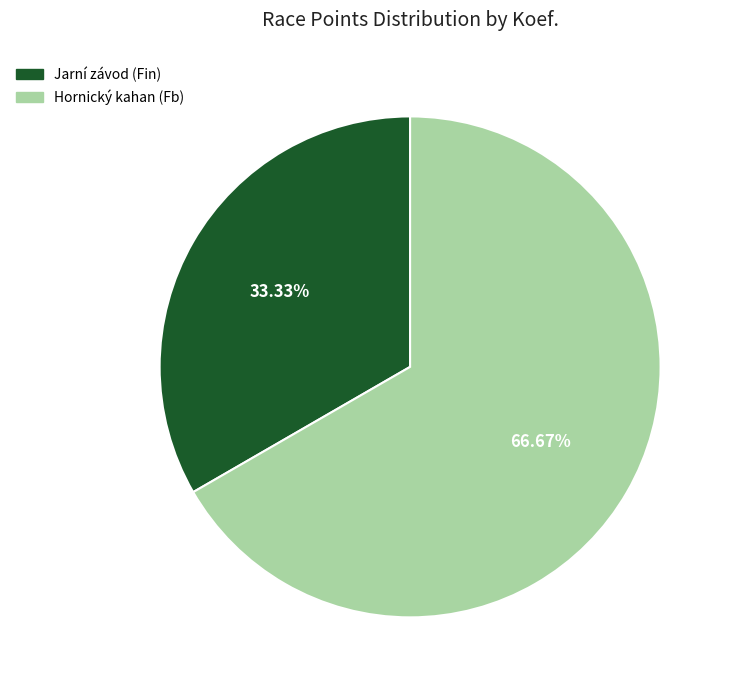

Is there any slice that represents more than half of the pie?

Yes